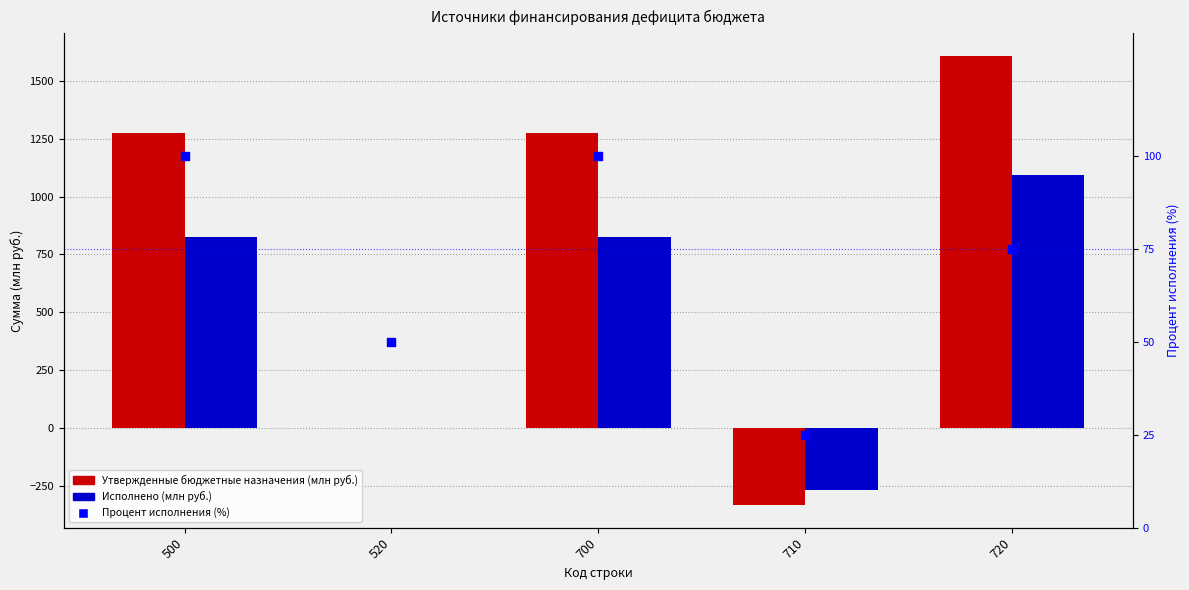

At which category is the sum across all series the highest?

720